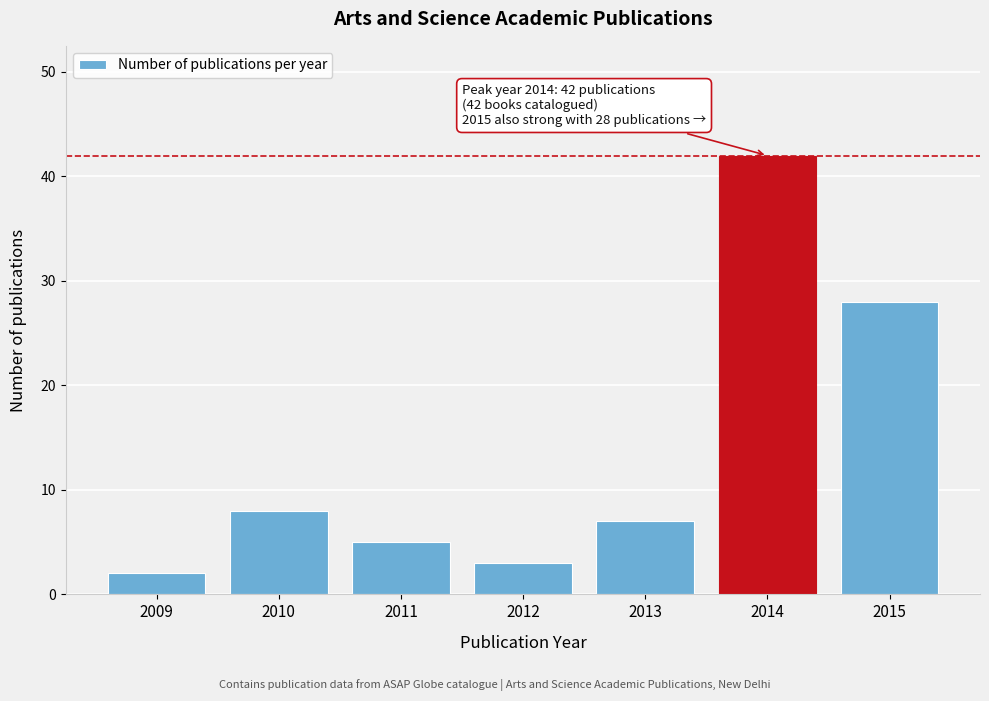

Reading left to right, transcribe all the data shown in this chart.

2	8	5	3	7	42	28